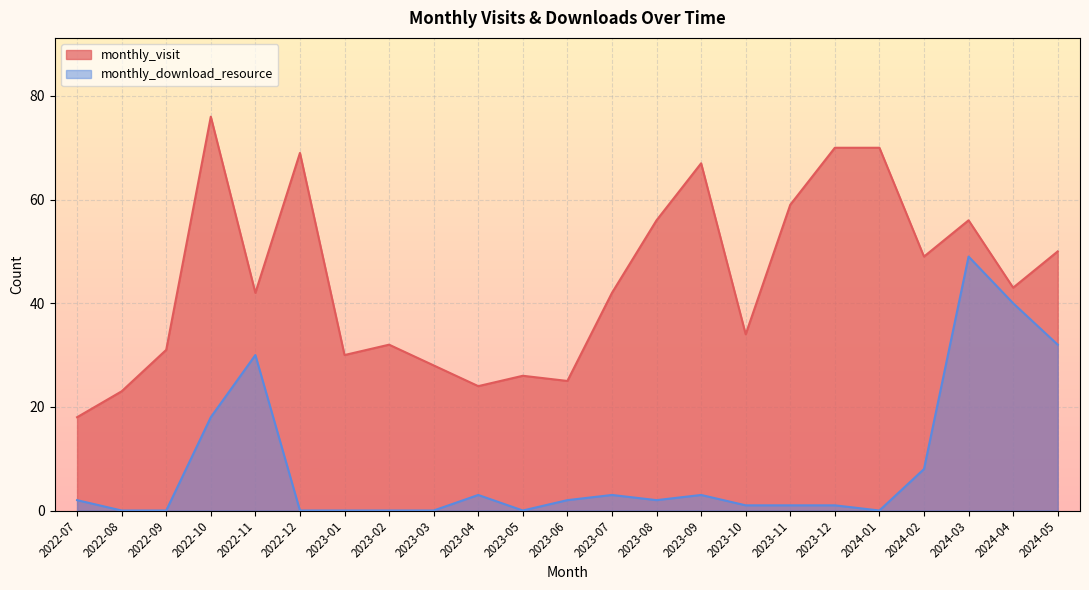

True or false: monthly_download_resource and monthly_visit intersect in this chart.

False